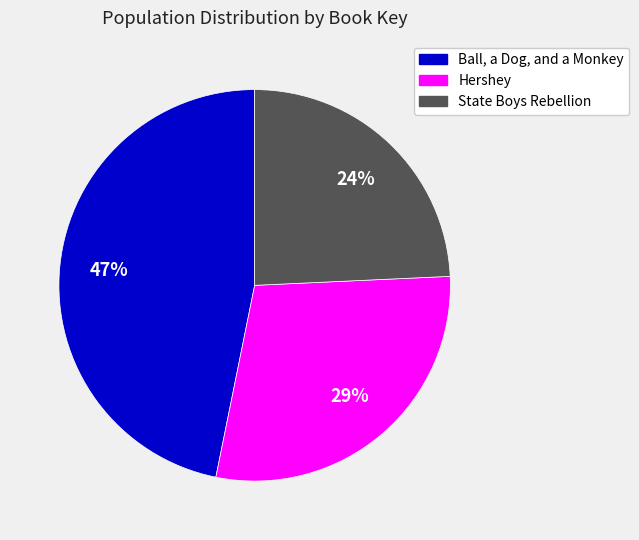

Between Hershey and Ball, a Dog, and a Monkey, which is larger?

Ball, a Dog, and a Monkey